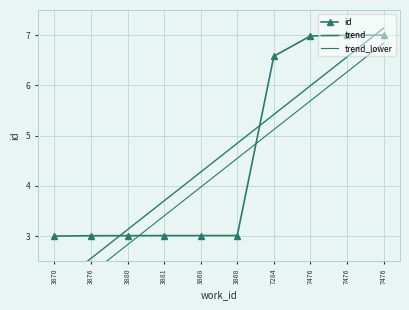

Reading left to right, list all the values displayed in this chart.

id: 3870=3.0	3876=3.0	3880=3.0	3881=3.0	3868=3.0	3868=3.0	7284=6.6	7476=7.0	7476=7.0	7476=7.0
trend: 3870=2.0	3876=2.6	3880=3.1	3881=3.7	3868=4.3	3868=4.8	7284=5.4	7476=6.0	7476=6.6	7476=7.1
trend_lower: 3870=1.7	3876=2.3	3880=2.8	3881=3.4	3868=4.0	3868=4.5	7284=5.1	7476=5.7	7476=6.3	7476=6.8